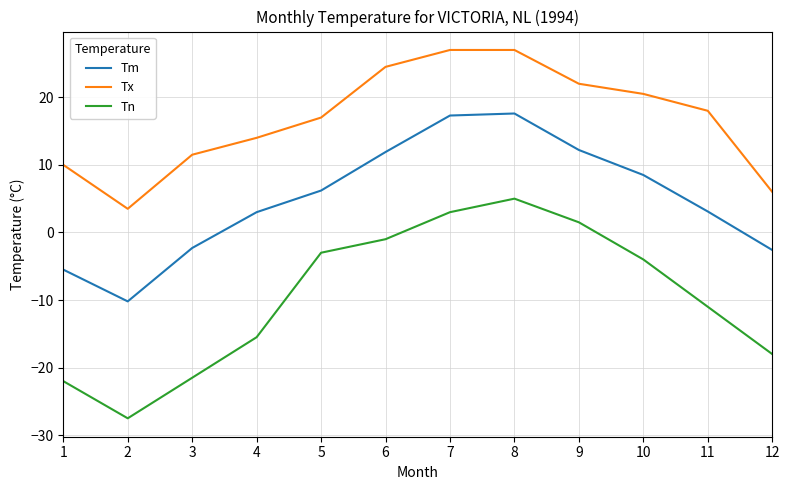

At which label does Tm first exceed 6?

5